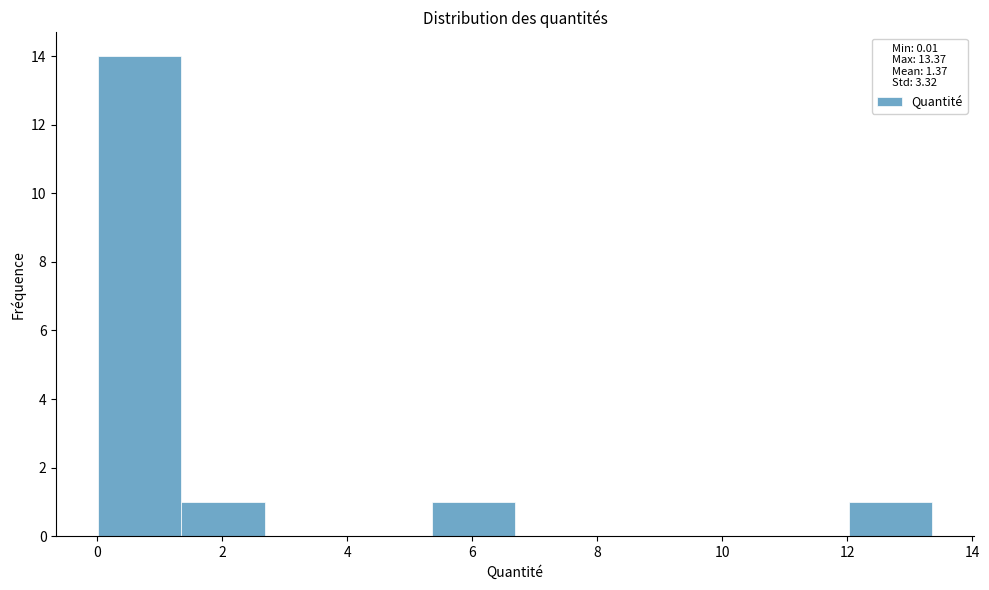

What is the height of the bar covering 5.4 to 6.6 on the x-axis? Neither the bar edges nor the heights are printed on the chart, so give them approximately, as read against the axes.

1